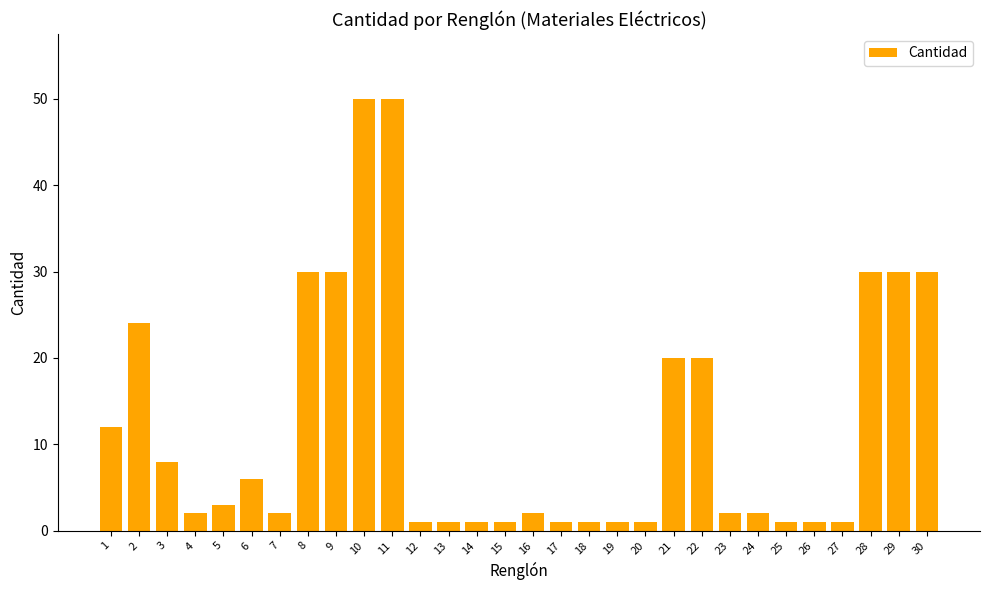

The value at 9 is 10. True or false?

False